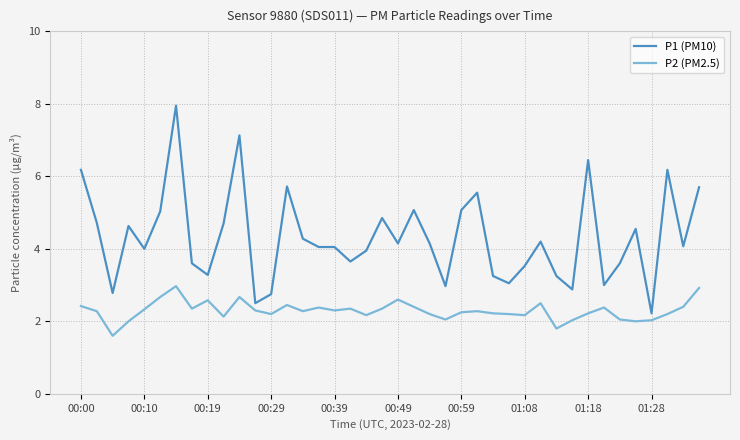

Does the chart display data point markers on the line(s)?

No